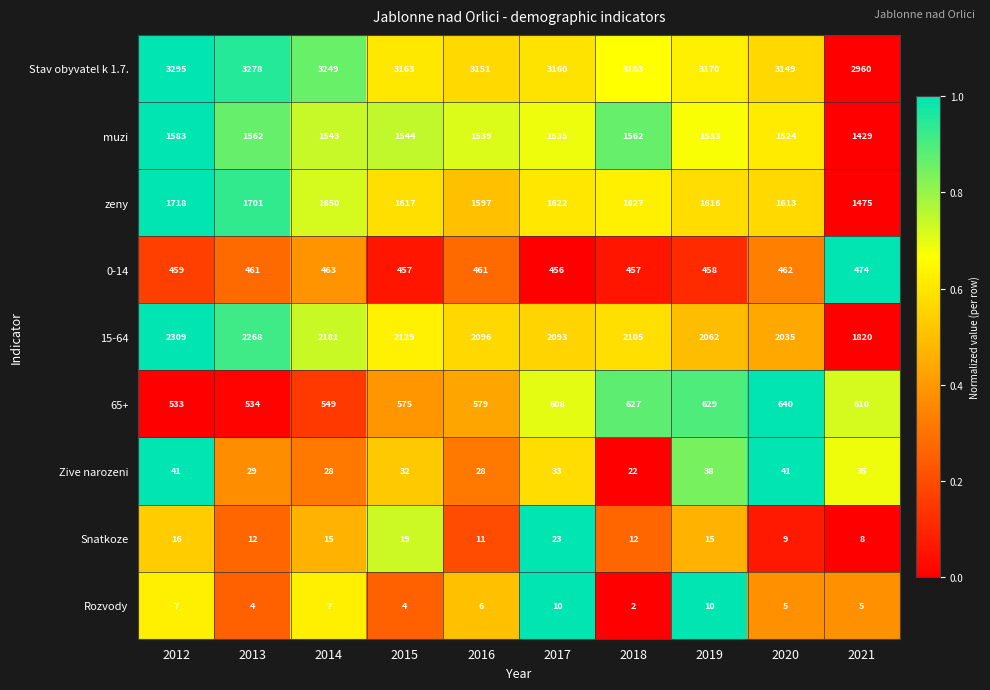

At how many categories does at least one series exceed 3153?

7